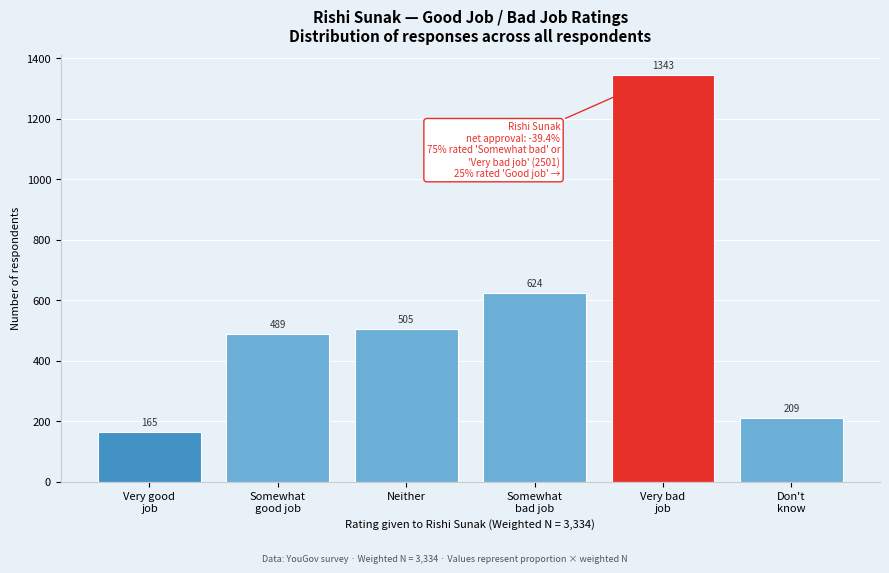

Reading right to left, transcribe all the data shown in this chart.

209	1343	624	505	489	165